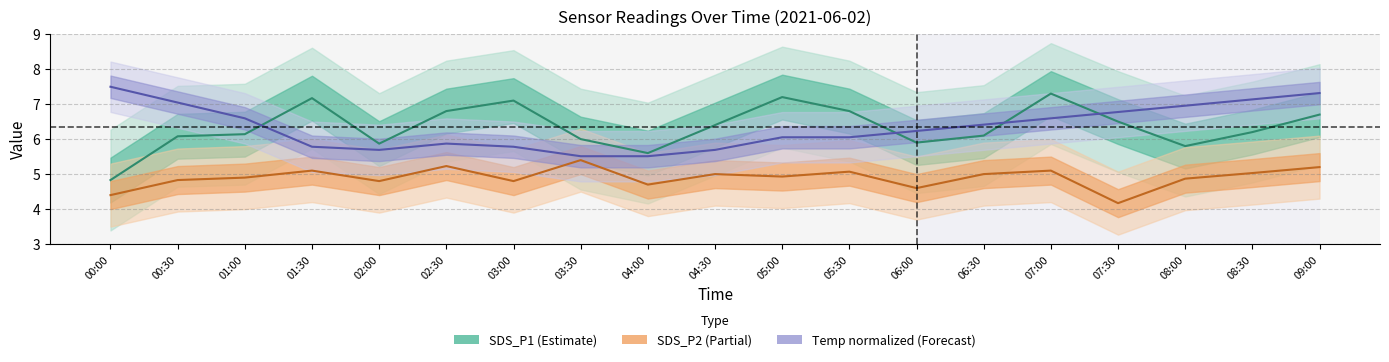

Is it true that Temp line equals 8.6 at 06:30?

False